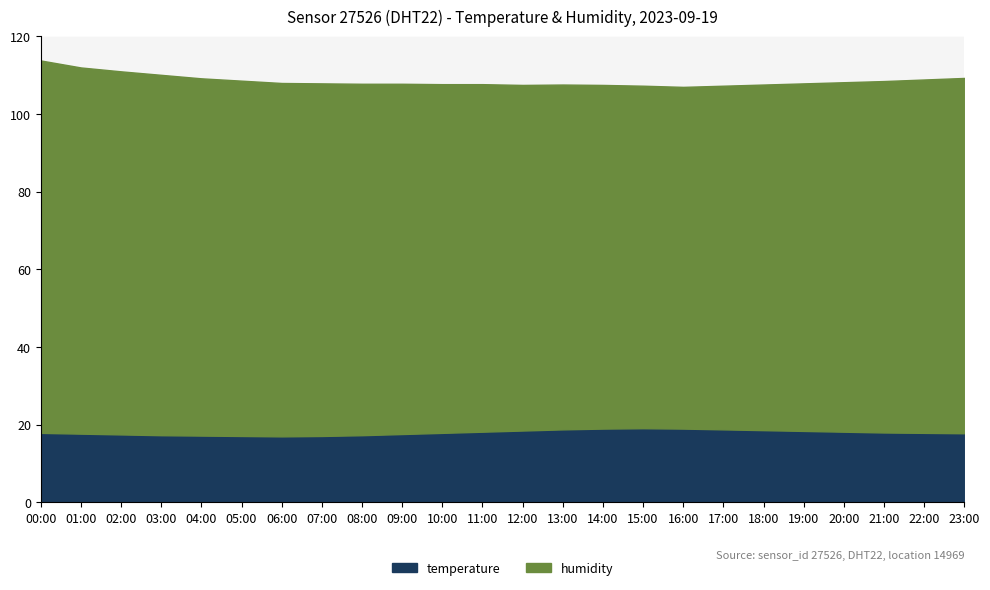

Is it true that temperature equals 19.1 at 15:00?

True